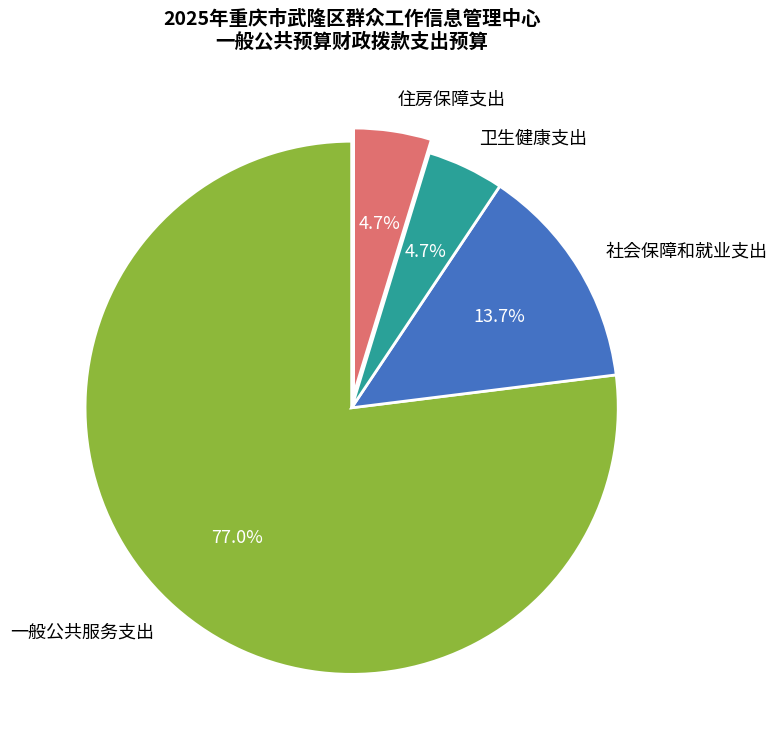

To the nearest percent, what is the combined percentage of 一般公共服务支出 and 社会保障和就业支出?

91%